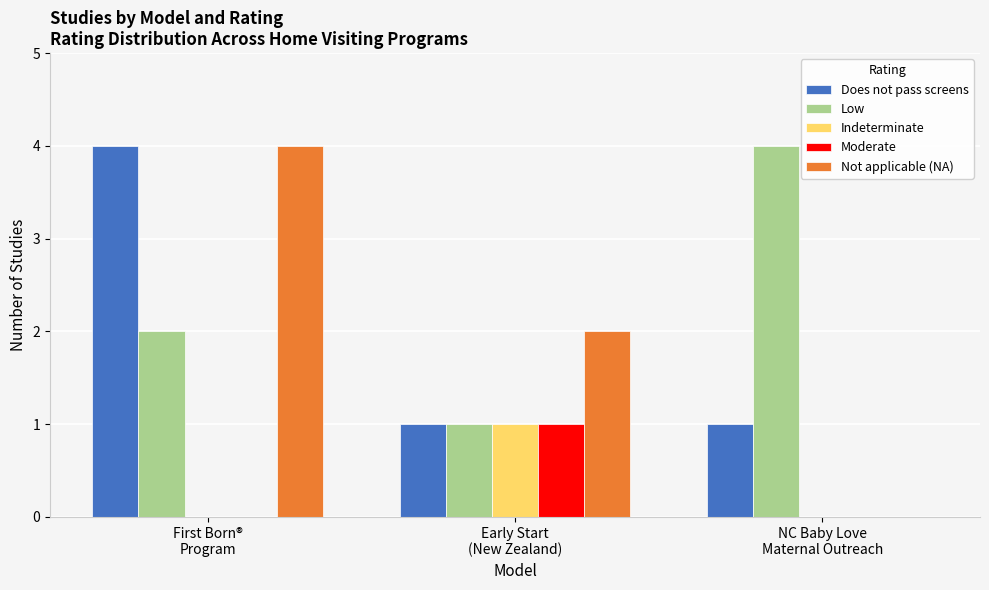

What is the total value across all series at First Born®
Program?

10